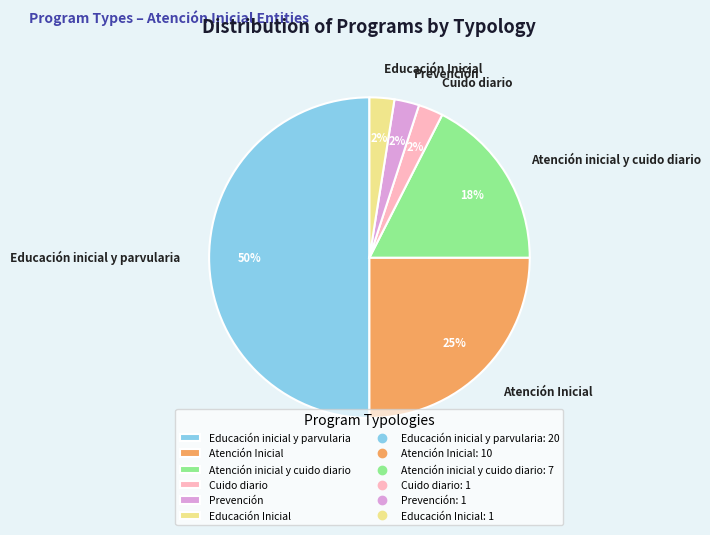

To the nearest percent, what is the average slice percentage?

17%